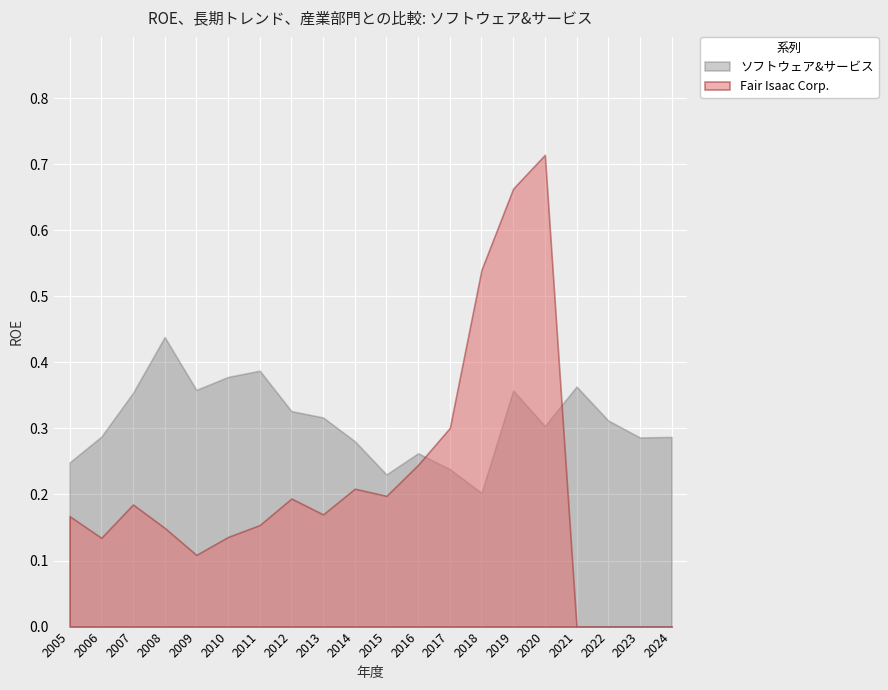

How many lines are shown in the chart?

2